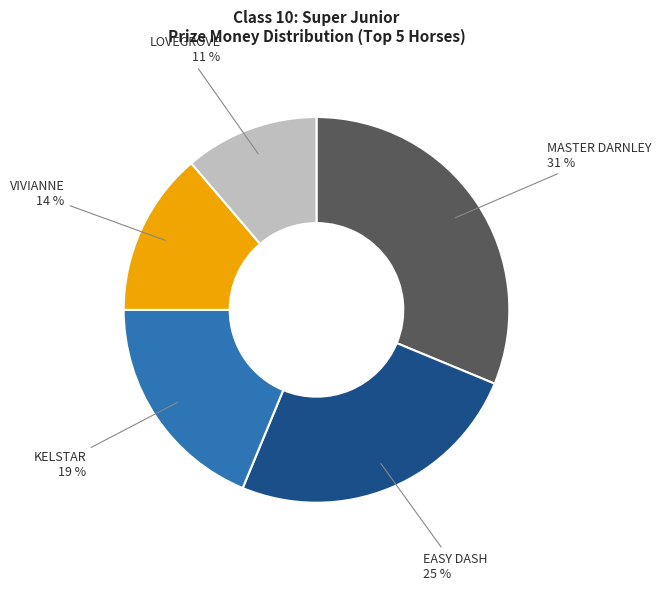

Rank the categories by value from highest to lowest.

MASTER DARNLEY, EASY DASH, KELSTAR, VIVIANNE, LOVEGROVE